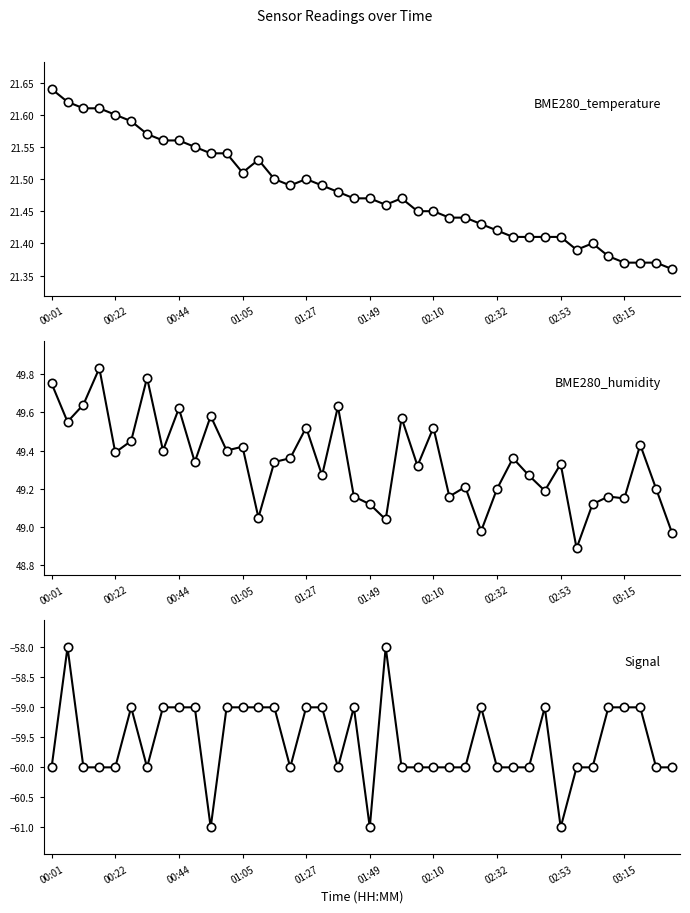

True or false: BME280_temperature and BME280_humidity intersect in this chart.

False